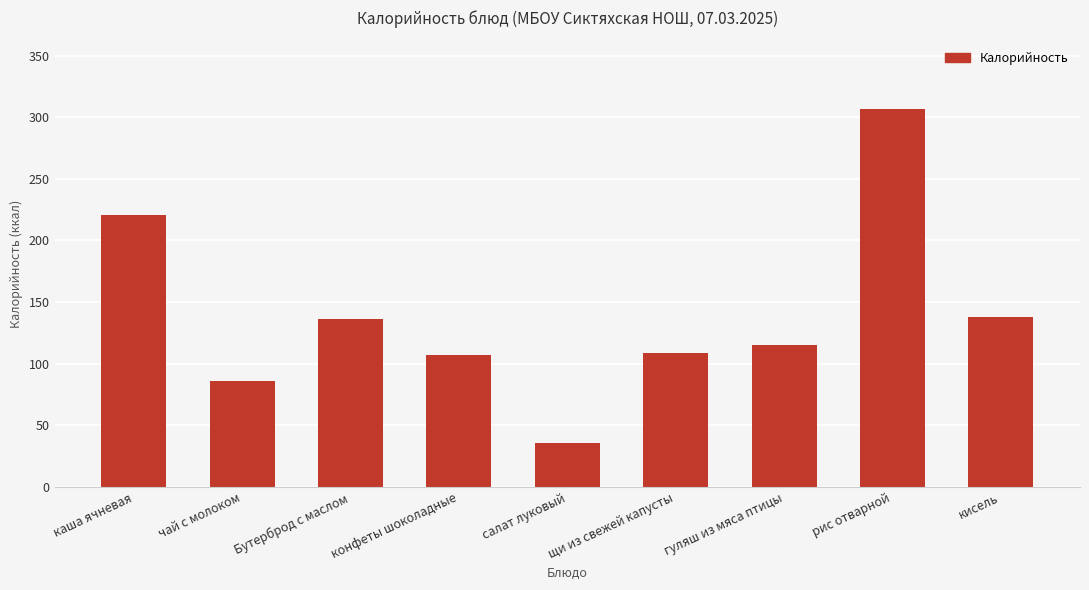

Which label corresponds to the smallest value in the chart?

салат луковый